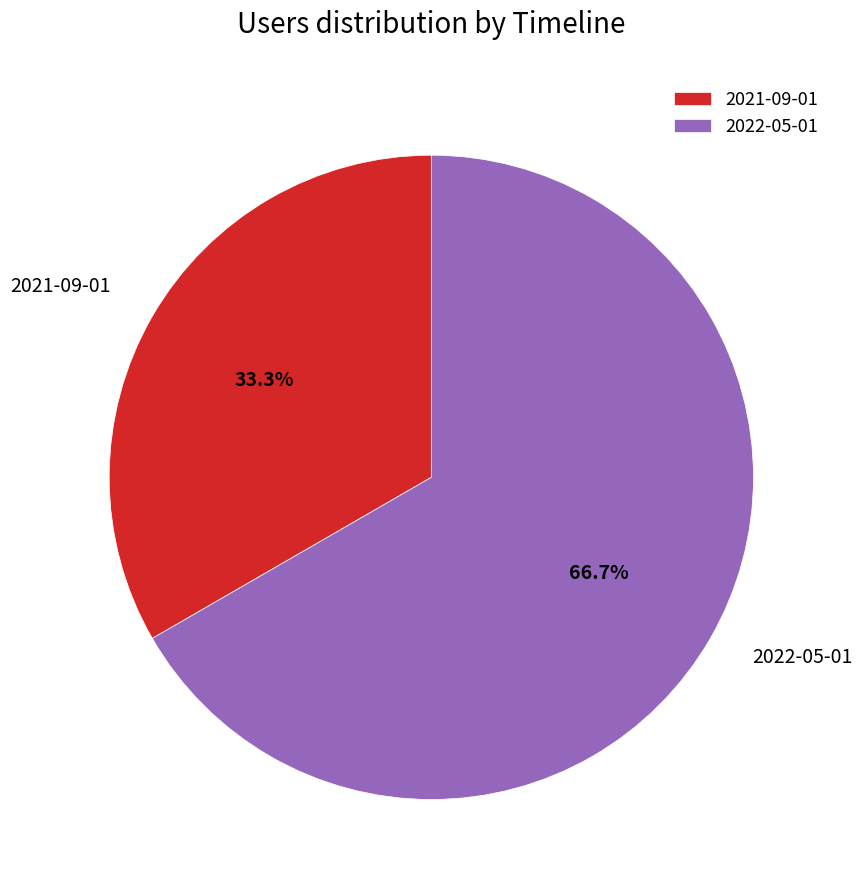

Approximately how many times larger is the value at 2021-09-01 compared to 2022-05-01?

0.5